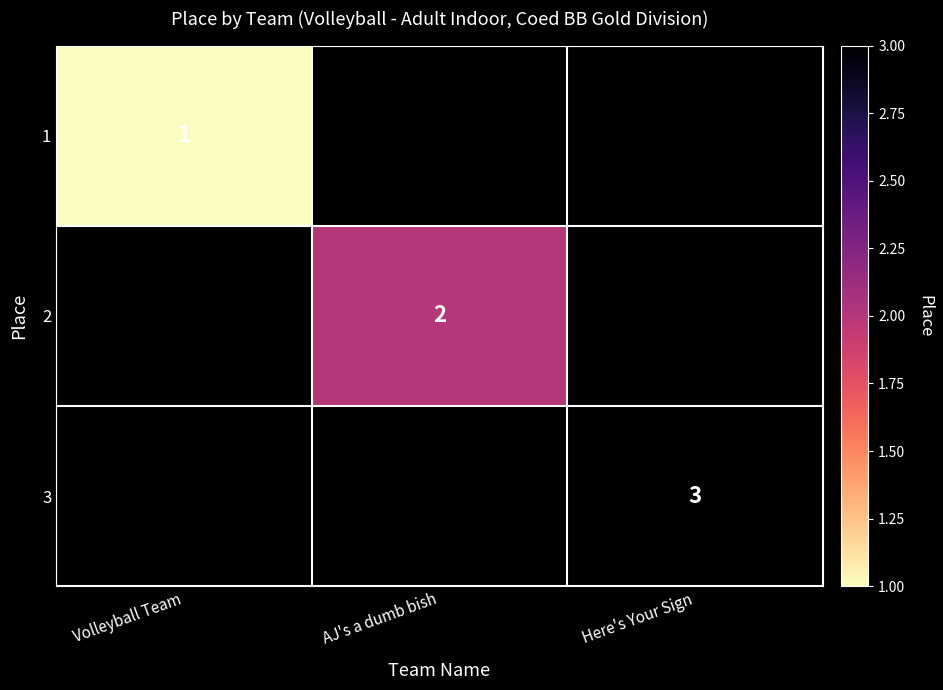

The value of 3 at Here's Your Sign is 3. True or false?

True